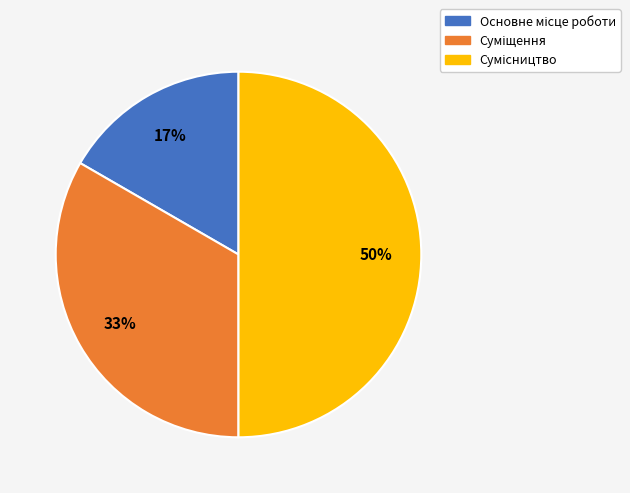

To the nearest percent, what is the difference between the largest and smallest slice percentages?

33%